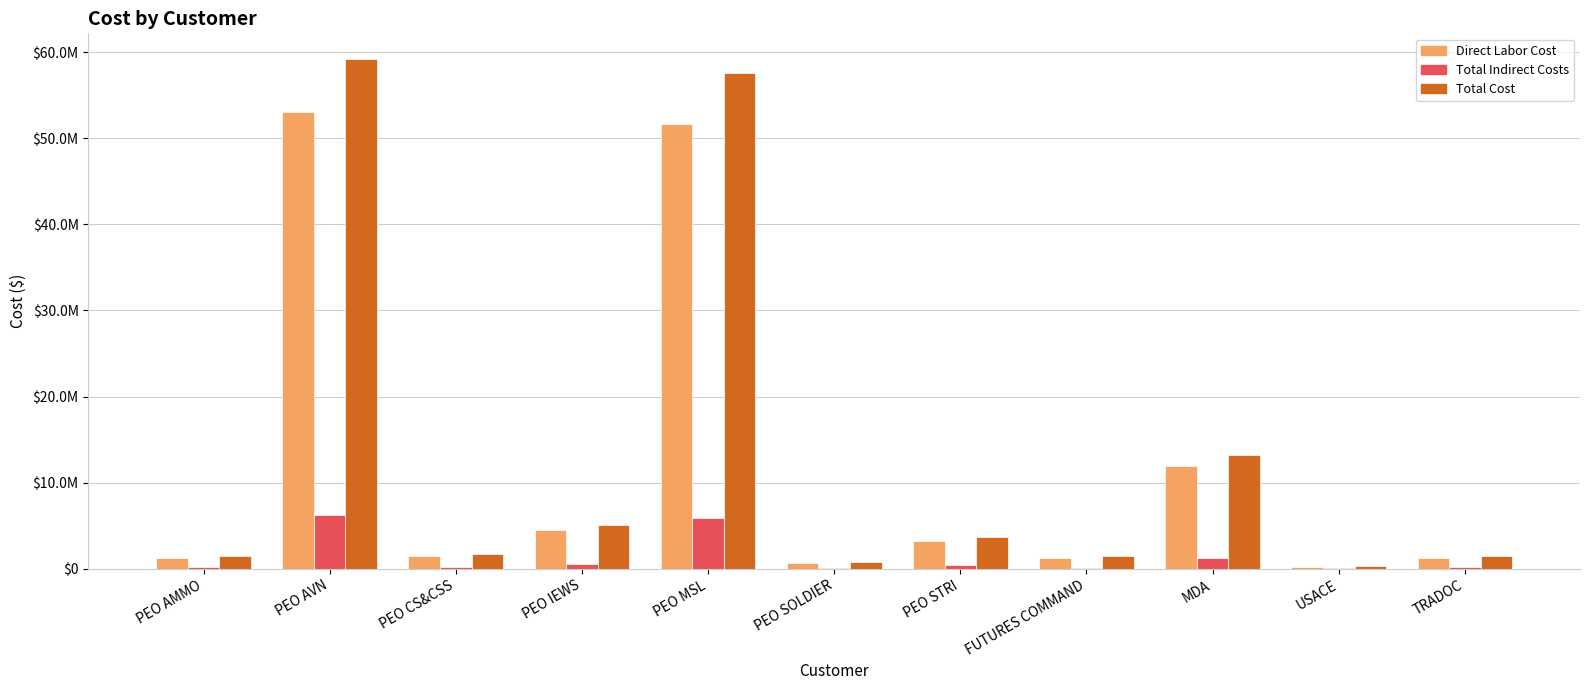

What is the total value across all series at PEO AVN?

118466176.0